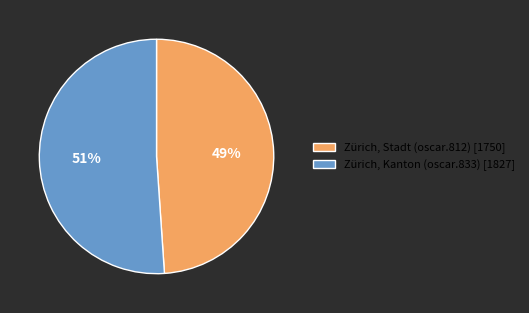

Count the number of slices in the pie.

2